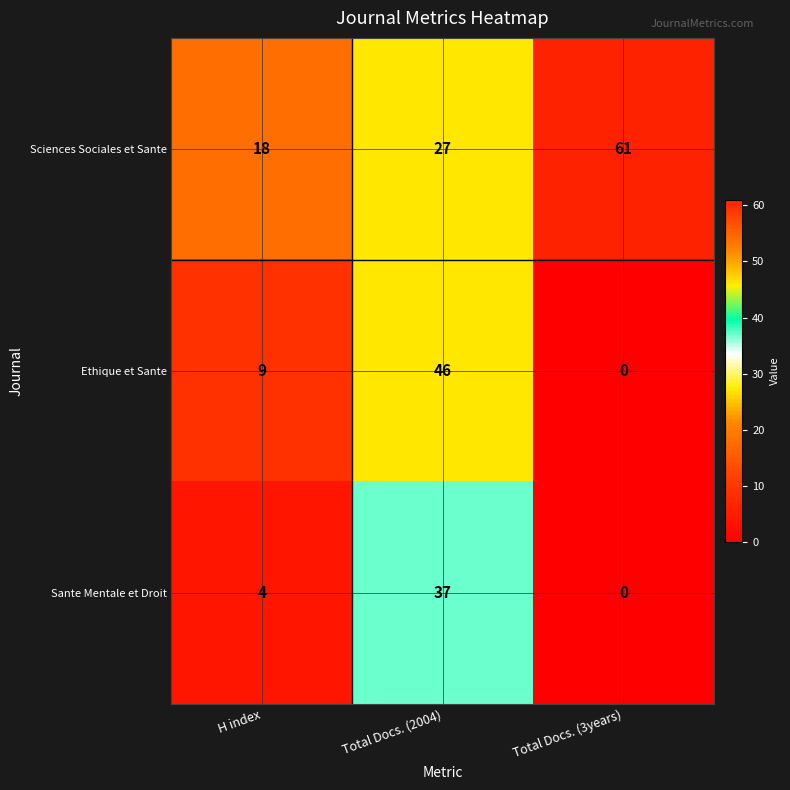

At how many categories does at least one series exceed 39?

2